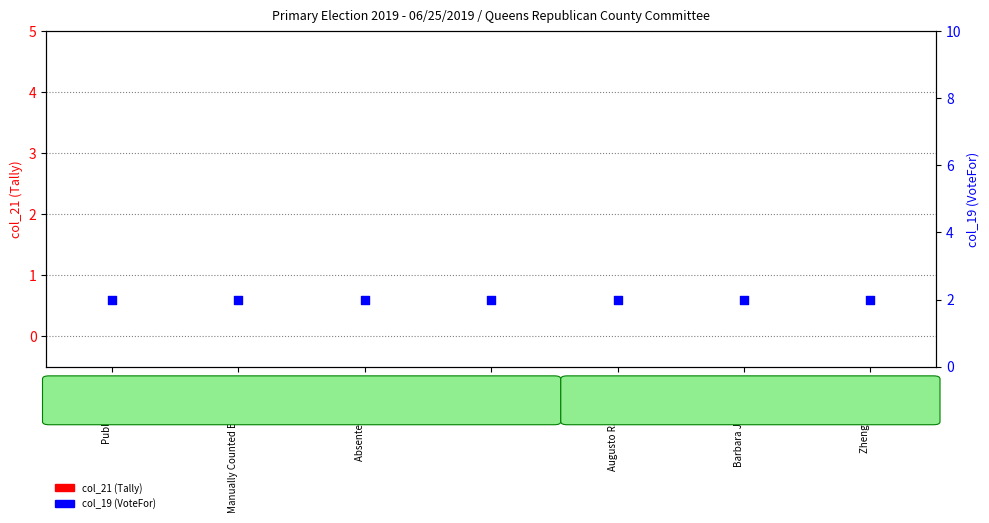

Which series reaches the maximum Y coordinate?

col_19 (VoteFor)